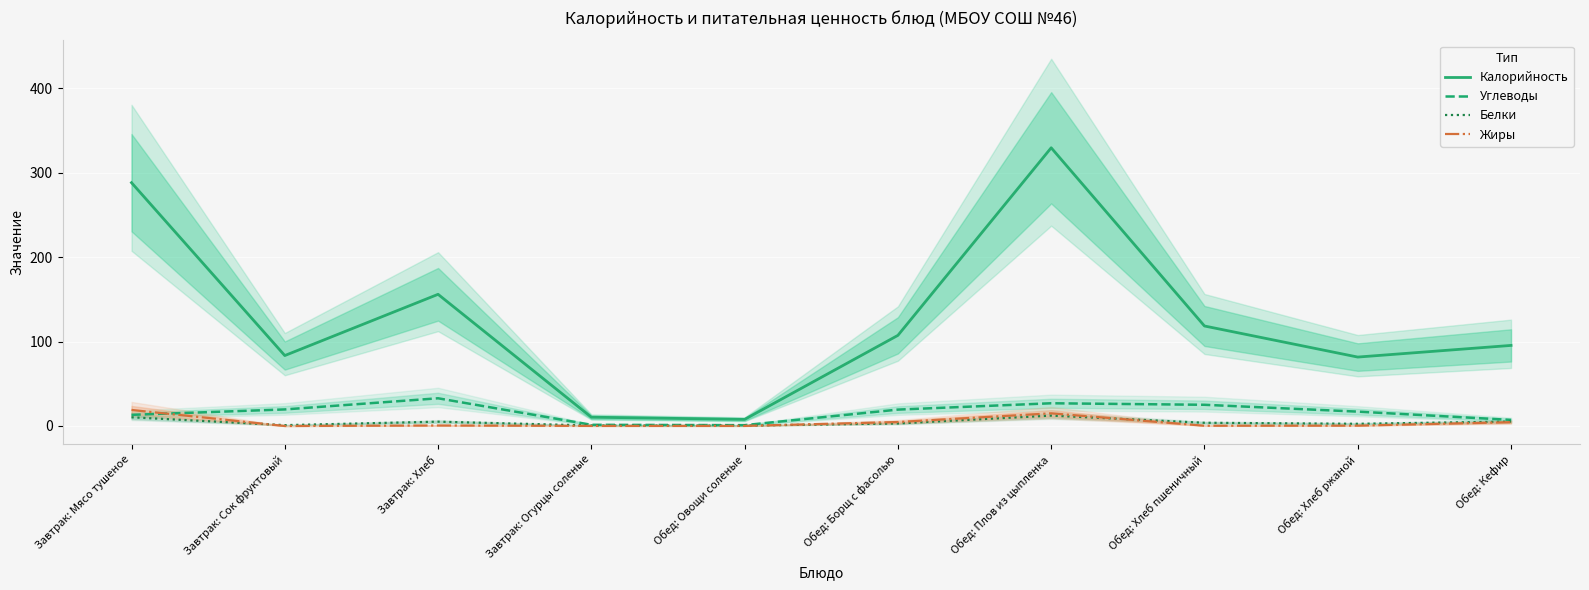

What is the value of the Белки point at the 4th from the left?

0.6